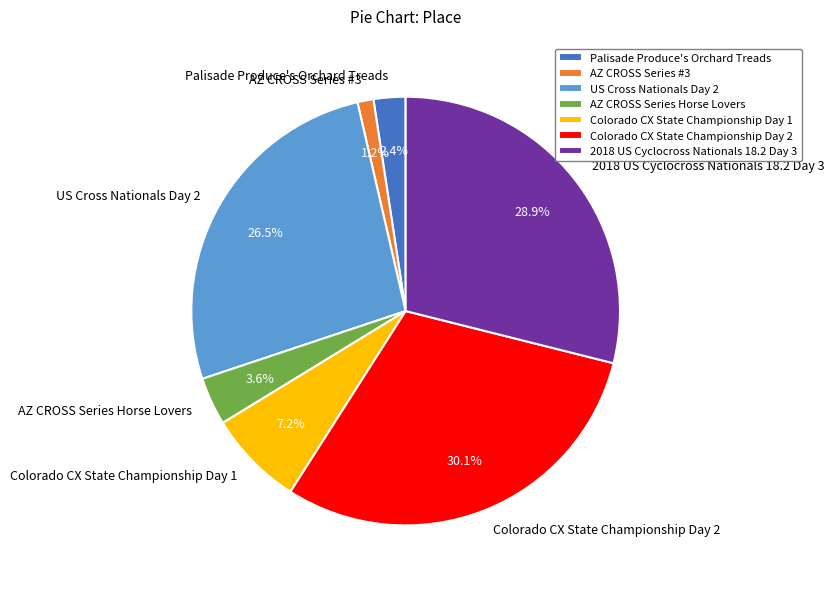

Rank the categories by value from lowest to highest.

AZ CROSS Series #3, Palisade Produce's Orchard Treads, AZ CROSS Series Horse Lovers, Colorado CX State Championship Day 1, US Cross Nationals Day 2, 2018 US Cyclocross Nationals 18.2 Day 3, Colorado CX State Championship Day 2